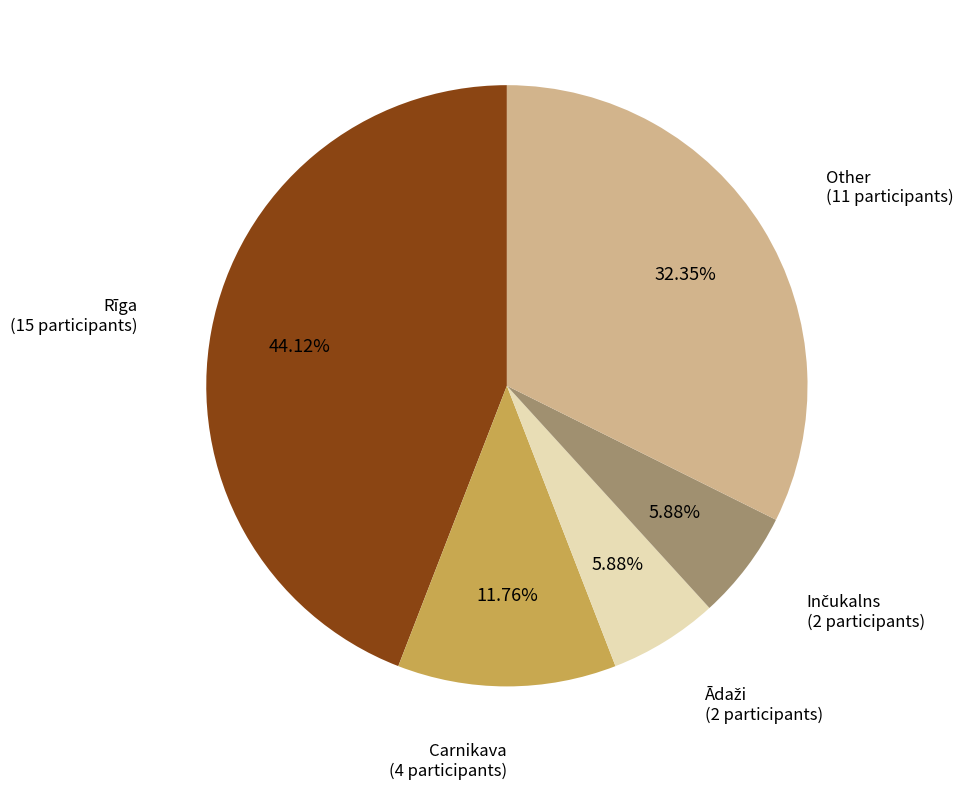

How many segments does this pie chart have?

5